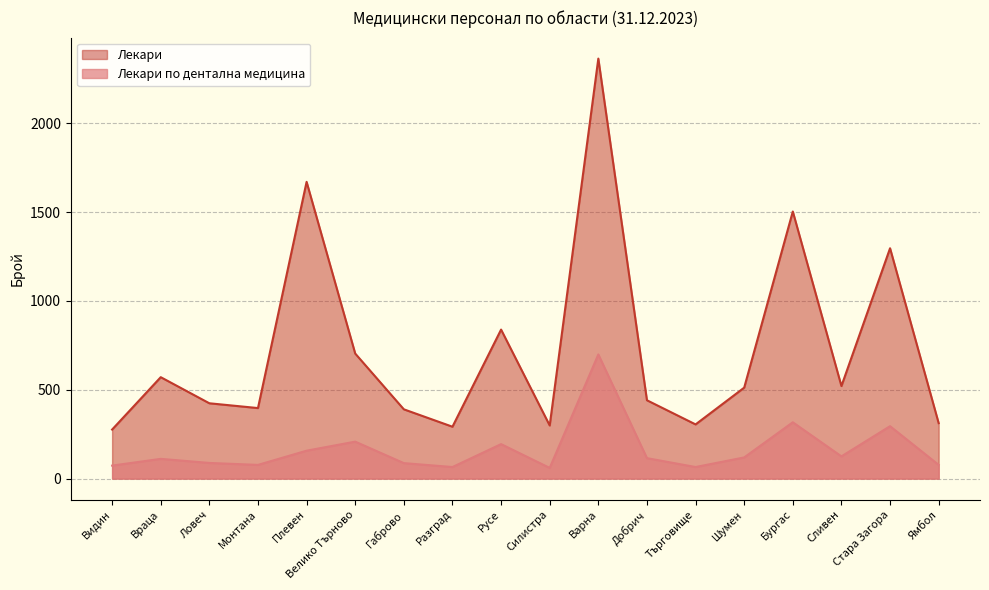

Rank the series by their average value, from highest to lowest.

Лекари, Лекари по дентална медицина